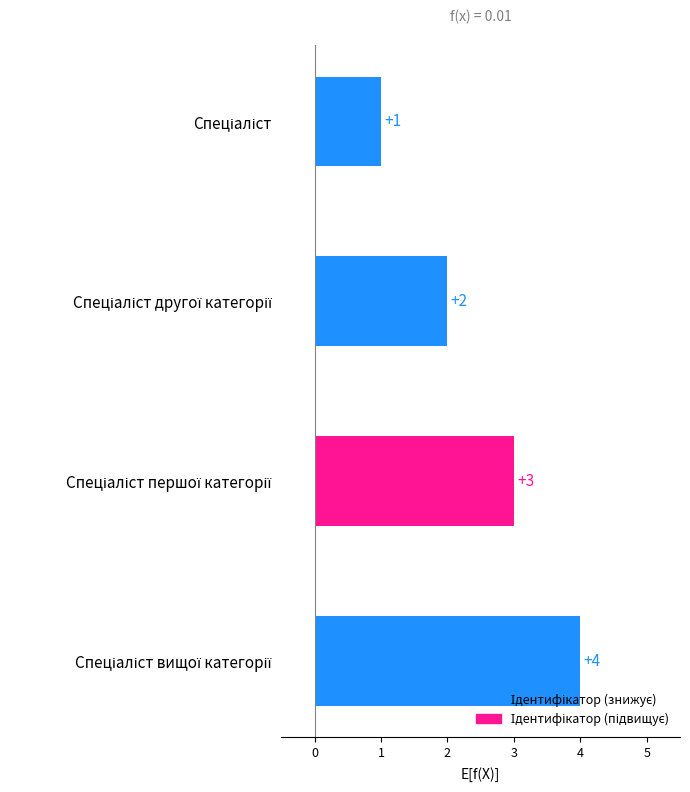

What is the difference between the maximum and minimum values?

3